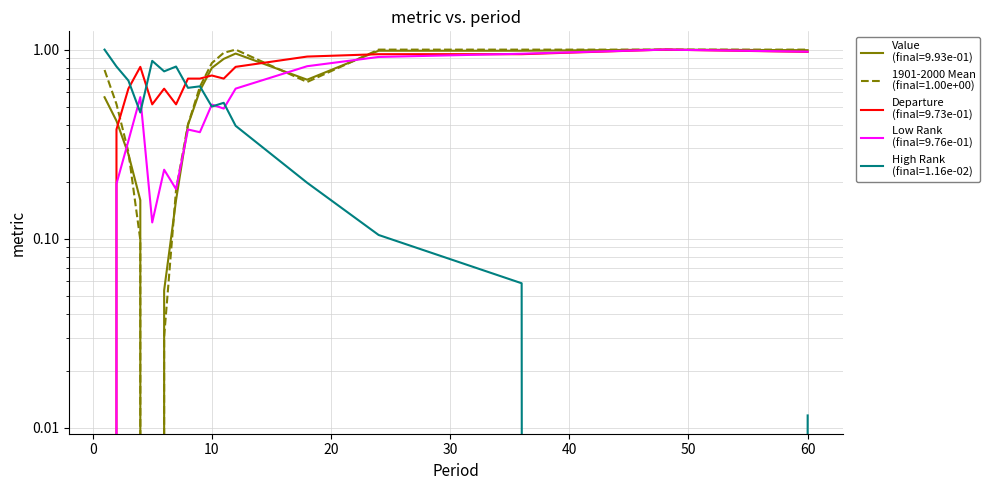

Reading left to right, list all the values displayed in this chart.

Value: 0.6	0.4	0.3	0.2	0.0	0.1	0.2	0.4	0.6	0.8	0.9	1.0	0.7	1.0	1.0	1.0	1.0
1901-2000 Mean: 0.8	0.5	0.3	0.1	0.0	0.0	0.2	0.4	0.6	0.8	1.0	1.0	0.7	1.0	1.0	1.0	1.0
Departure: 0.0	0.4	0.6	0.8	0.5	0.6	0.5	0.7	0.7	0.7	0.7	0.8	0.9	0.9	0.9	1.0	1.0
Low Rank: 0.0	0.2	0.3	0.6	0.1	0.2	0.2	0.4	0.4	0.5	0.5	0.6	0.8	0.9	1.0	1.0	1.0
High Rank: 1.0	0.8	0.7	0.5	0.9	0.8	0.8	0.6	0.6	0.5	0.5	0.4	0.2	0.1	0.1	0.0	0.0